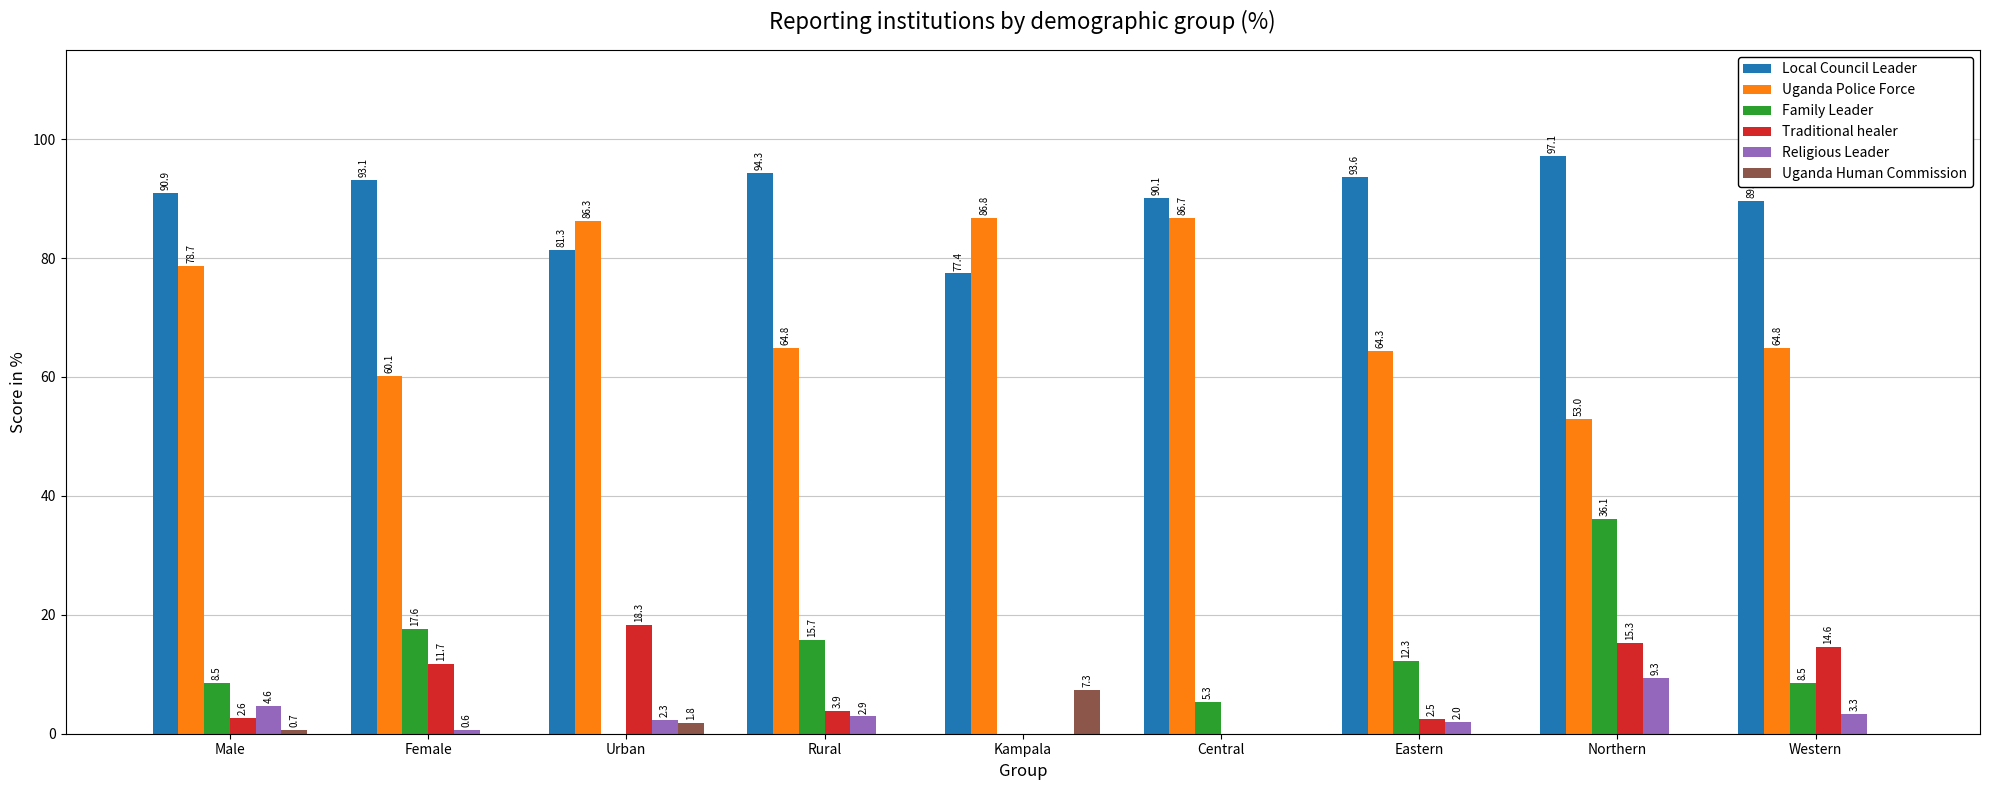

How many categories are shown in the chart?

9